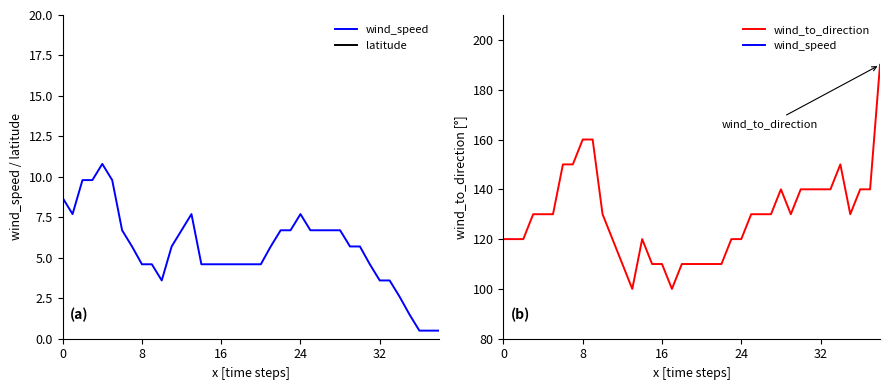

True or false: wind_to_direction and wind_speed cross at least once.

False